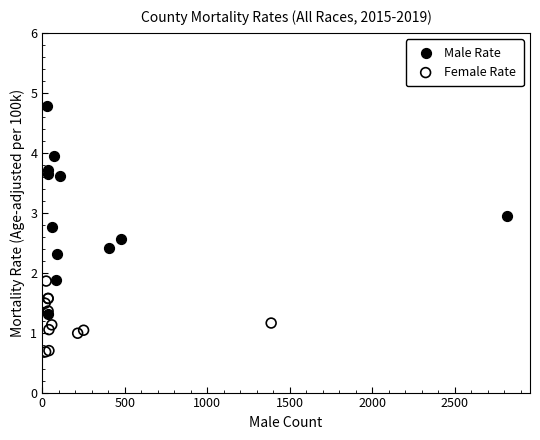

Which series reaches the minimum Y coordinate?

Female Rate